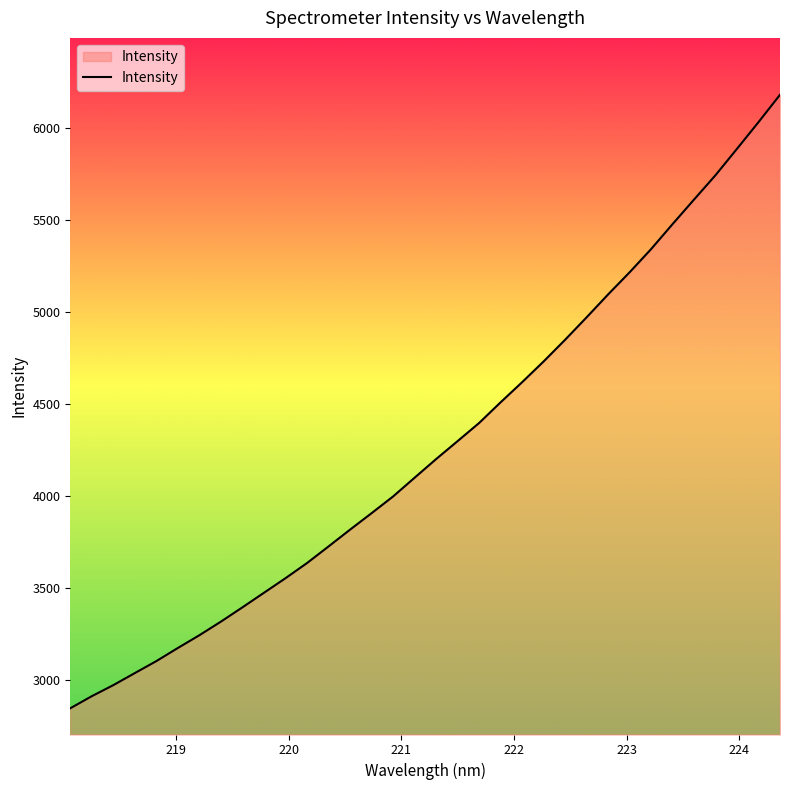

How many lines are shown in the chart?

1